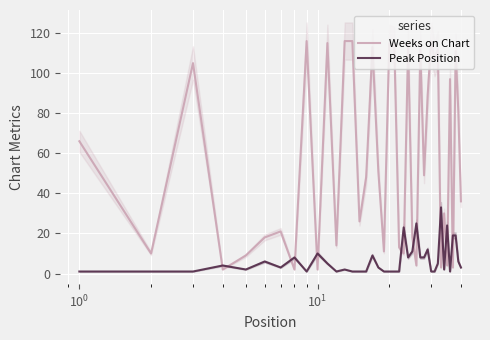

True or false: Peak Position and Weeks on Chart cross at least once.

True